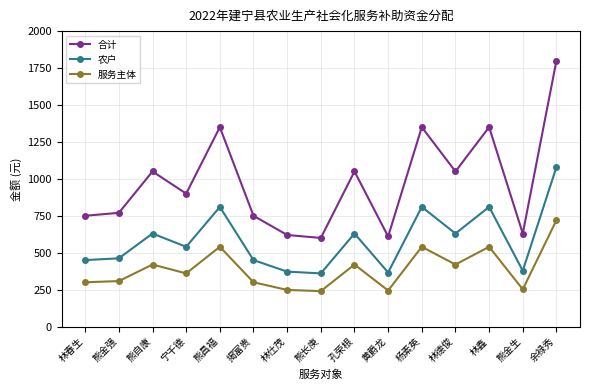

What is the sum of all 合计 values?

14630